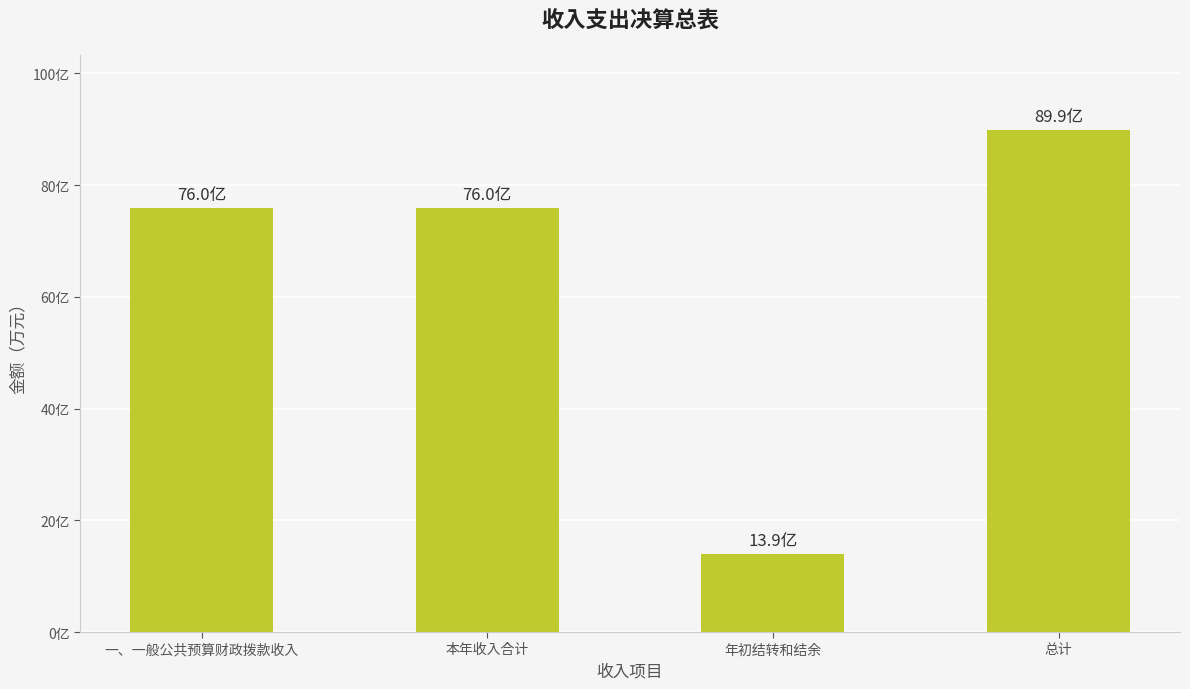

What is the label of the 3rd bar from the right?

本年收入合计